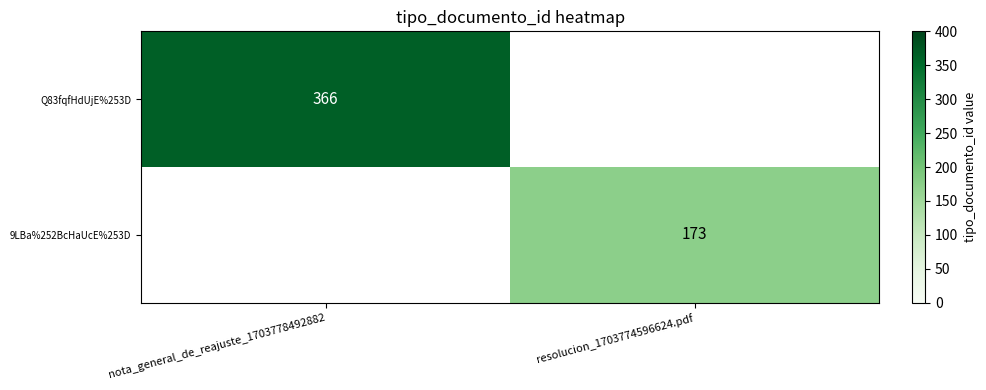

The Q83fqfHdUjE%253D series shows 156.8 at nota_general_de_reajuste_1703778492882. True or false?

False